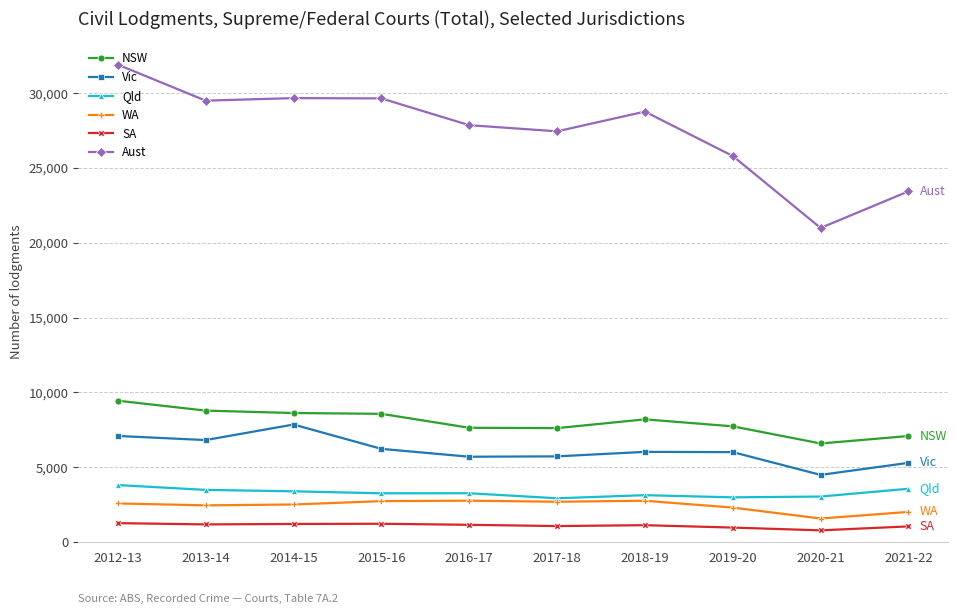

What is the greatest value displayed?

31919